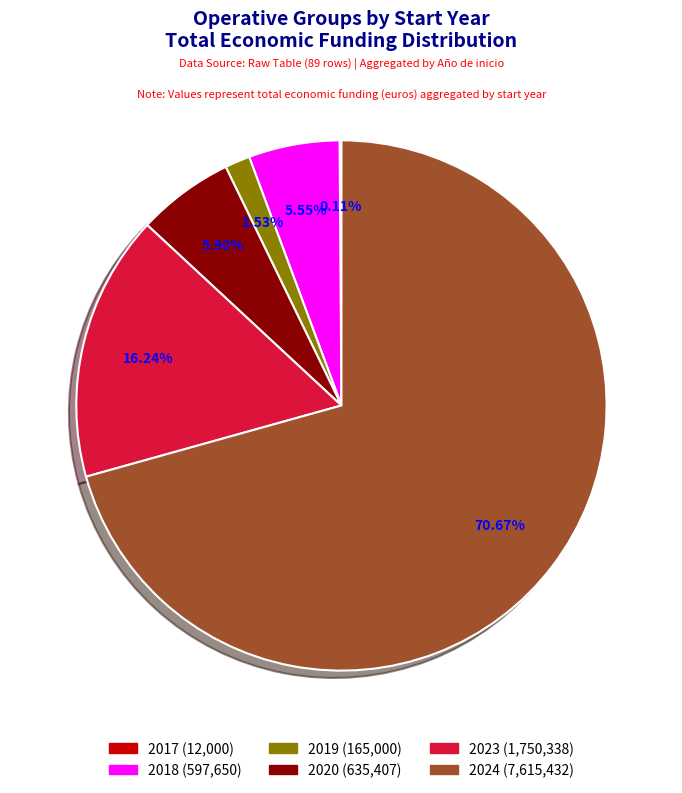

To the nearest percent, what percentage of the pie is 2024?

71%